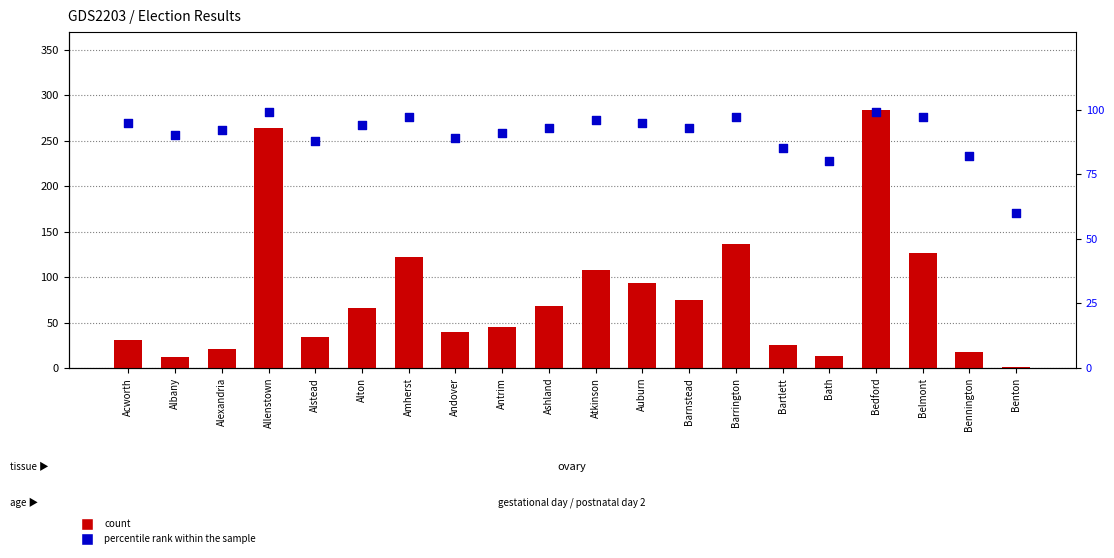

At how many categories does at least one series exceed 84?

17